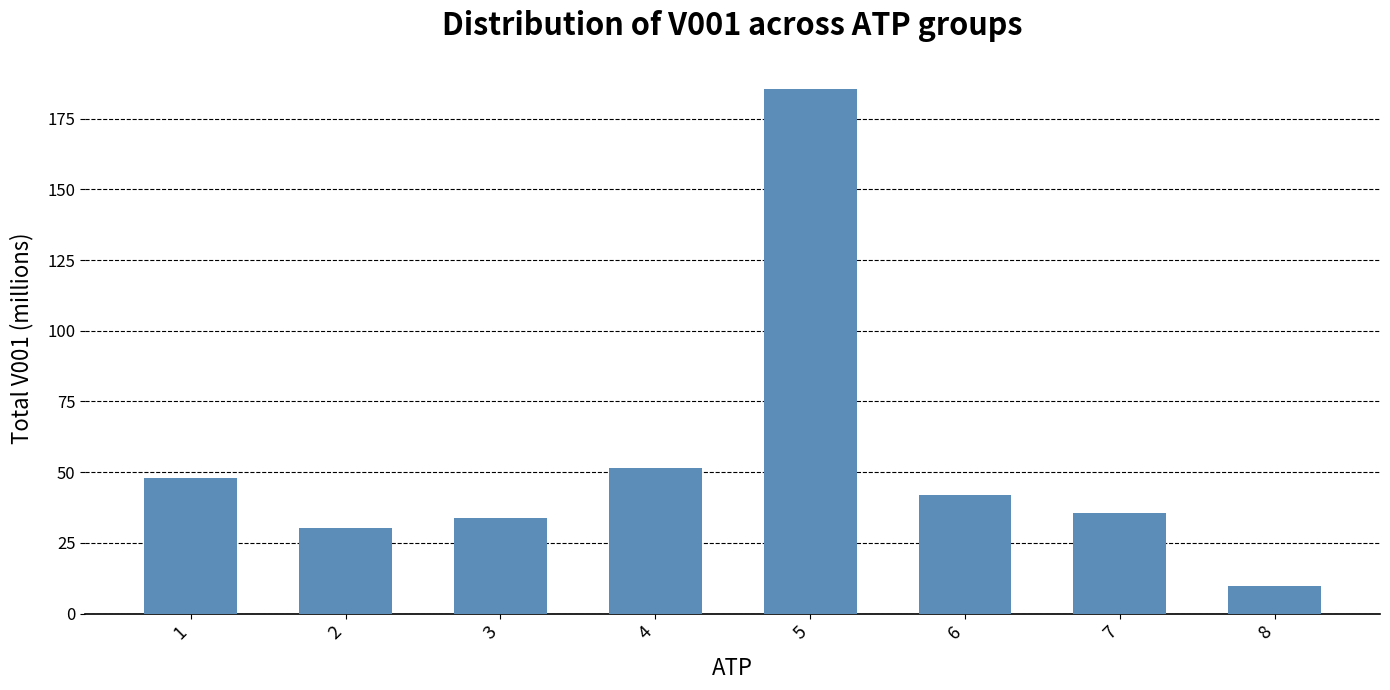

At which category does the chart reach its minimum across all series?

8